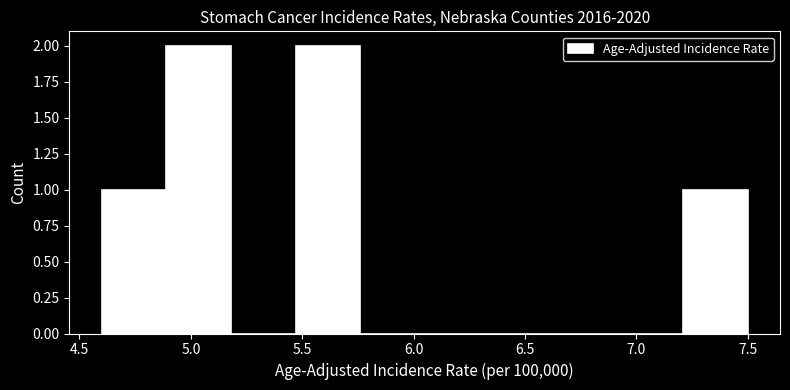

Reading left to right, transcribe this chart: for each bar, give the range it covers on the x-axis and its height. Neither the bar edges nor the heights are printed on the chart, so give them approximately, as read against the axes.

4.60 to 4.89: 1
4.89 to 5.18: 2
5.18 to 5.47: 0
5.47 to 5.76: 2
5.76 to 6.05: 0
6.05 to 6.34: 0
6.34 to 6.63: 0
6.63 to 6.92: 0
6.92 to 7.21: 0
7.21 to 7.50: 1